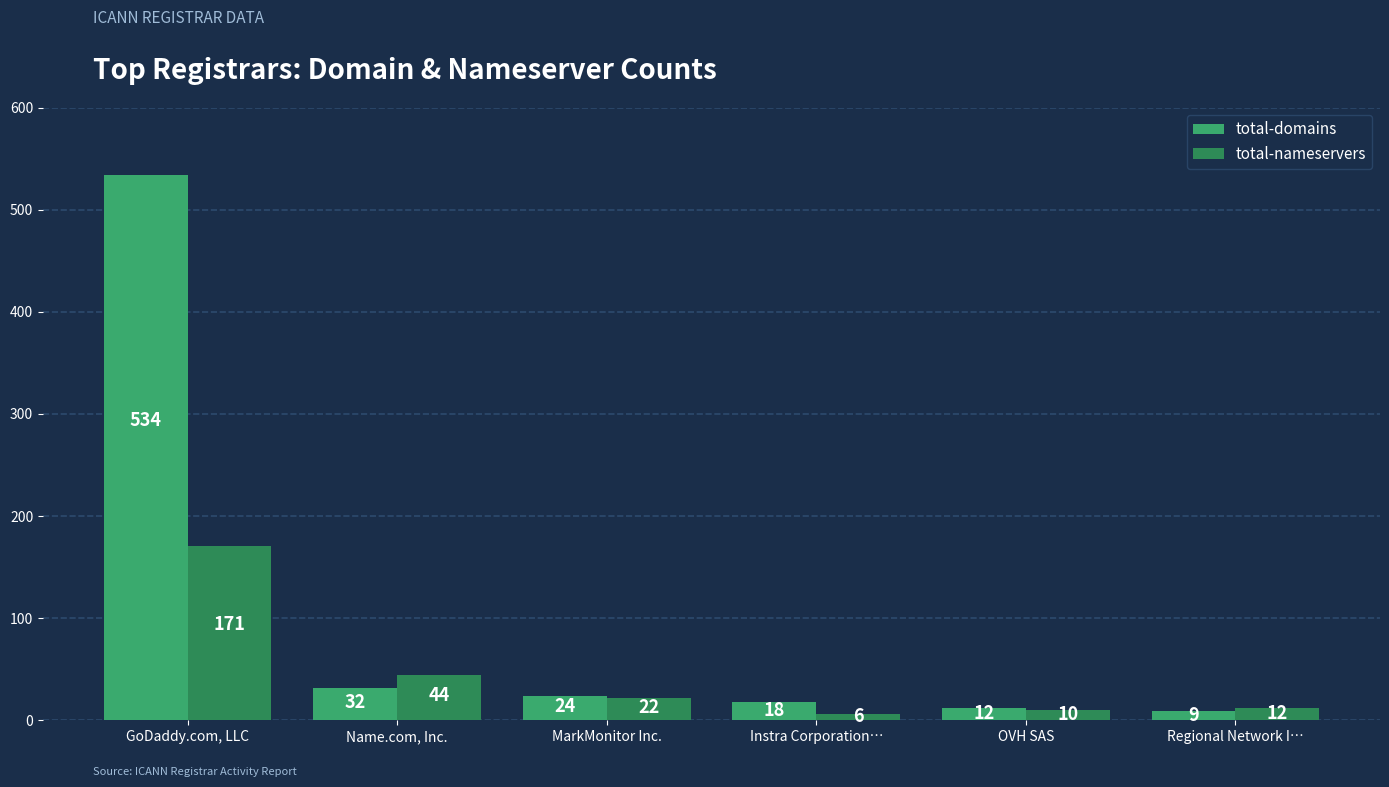

What is the lowest value of the total-nameservers series?

6